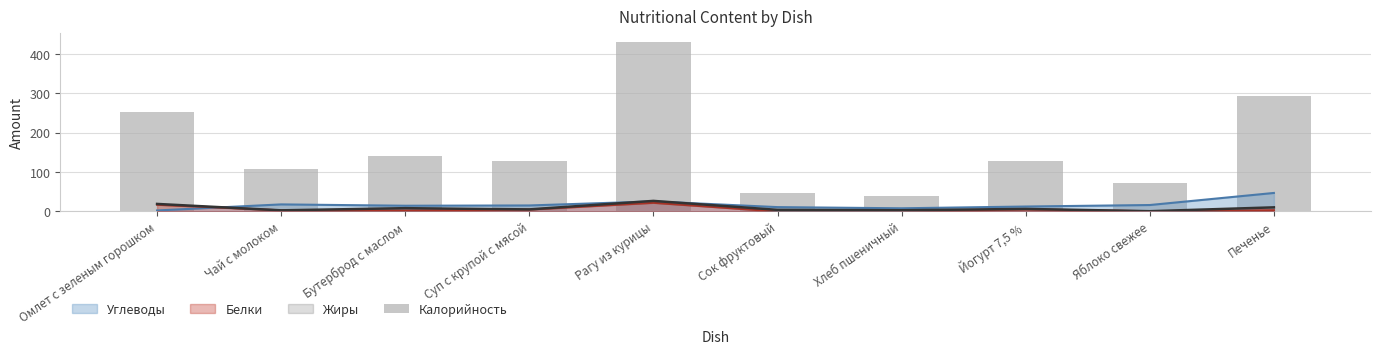

What position from the left is Печенье?

10